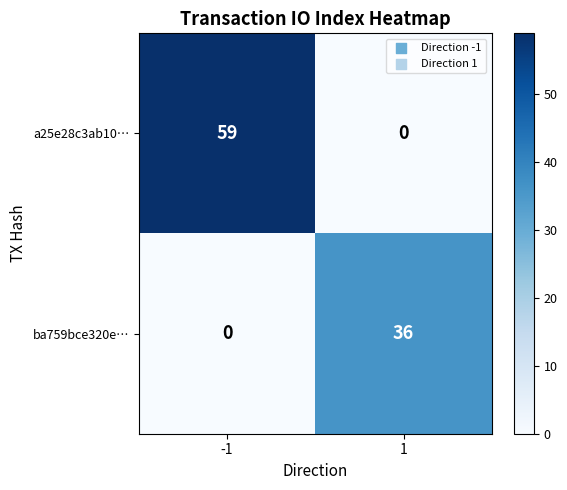

Which label corresponds to the largest value in the chart?

-1